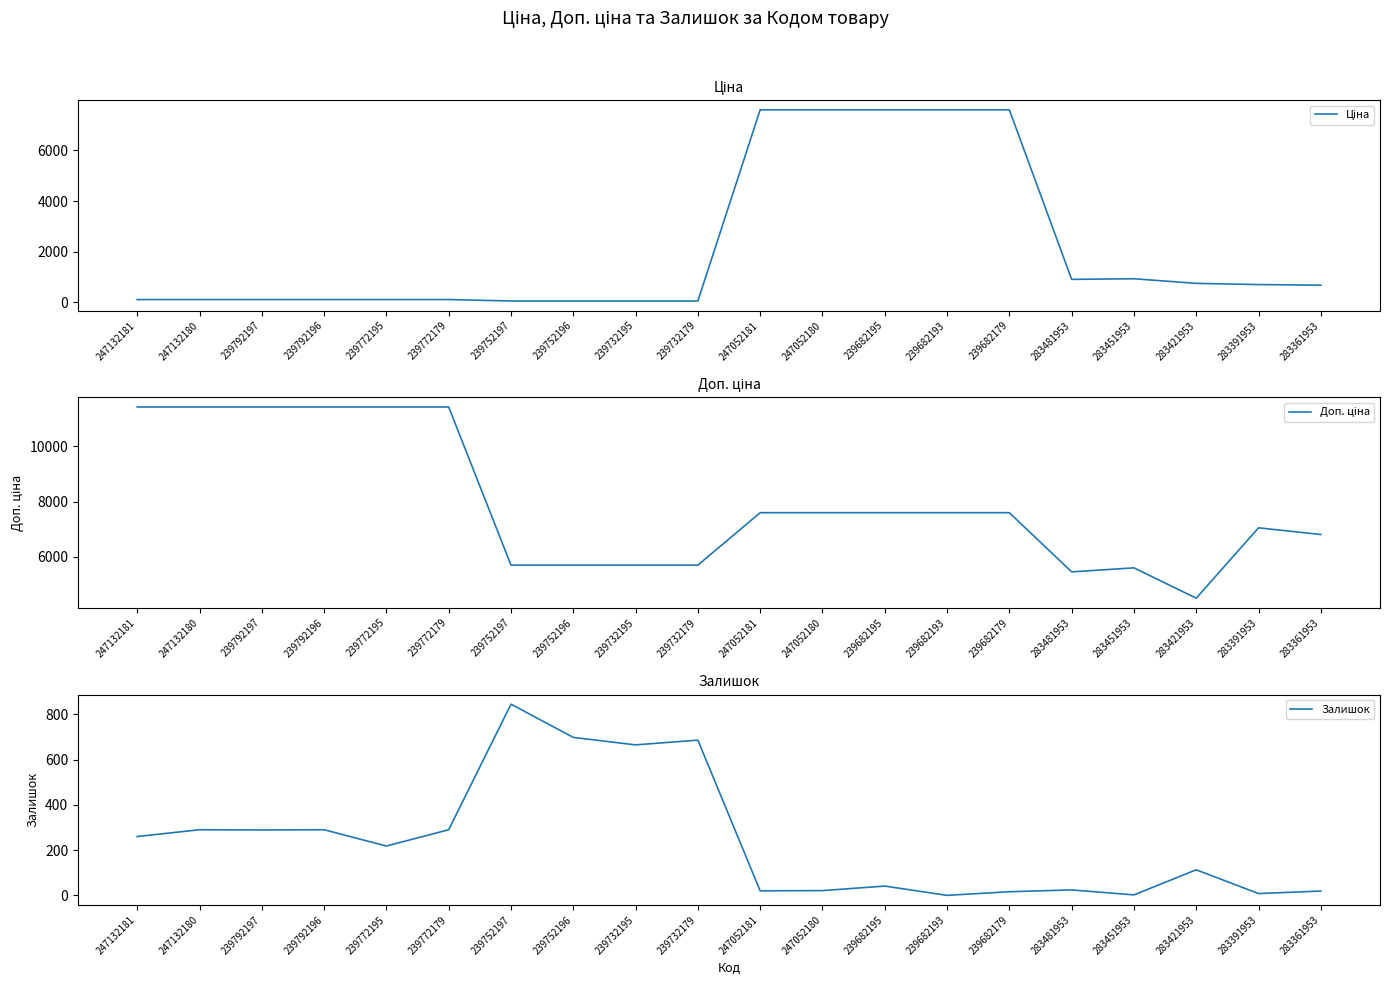

What position from the right is 283481953?

5